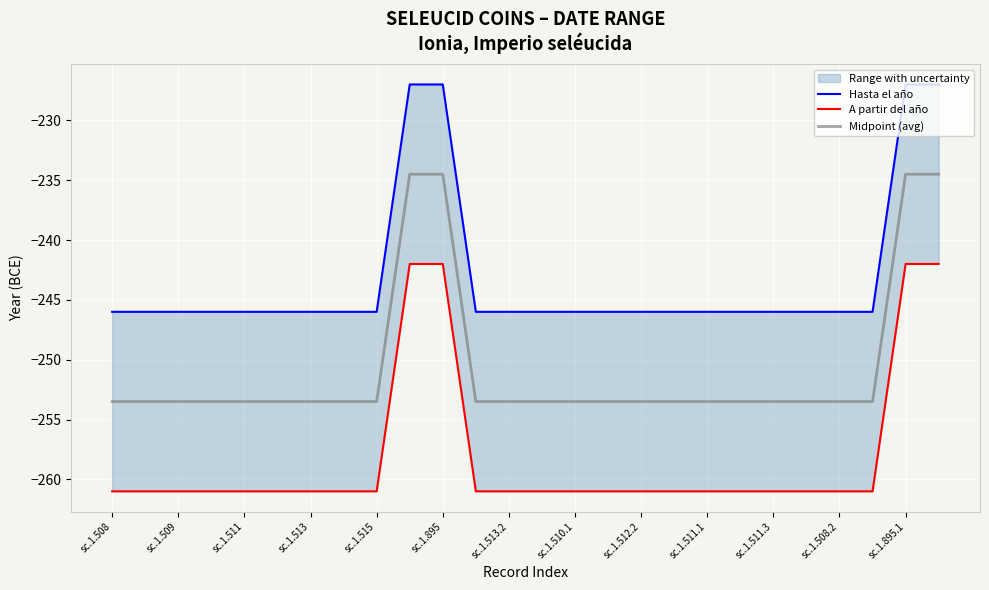

The Midpoint (avg) series shows -253.5 at sc.1.509. True or false?

True